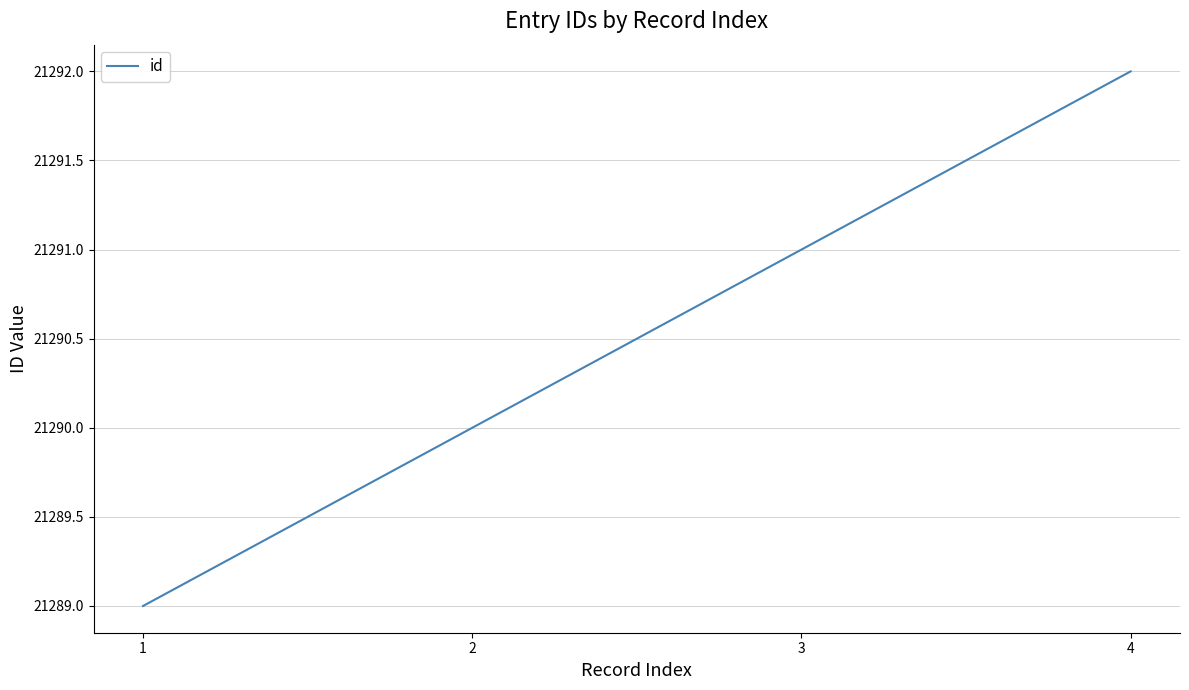

Does the chart display data point markers on the line(s)?

No